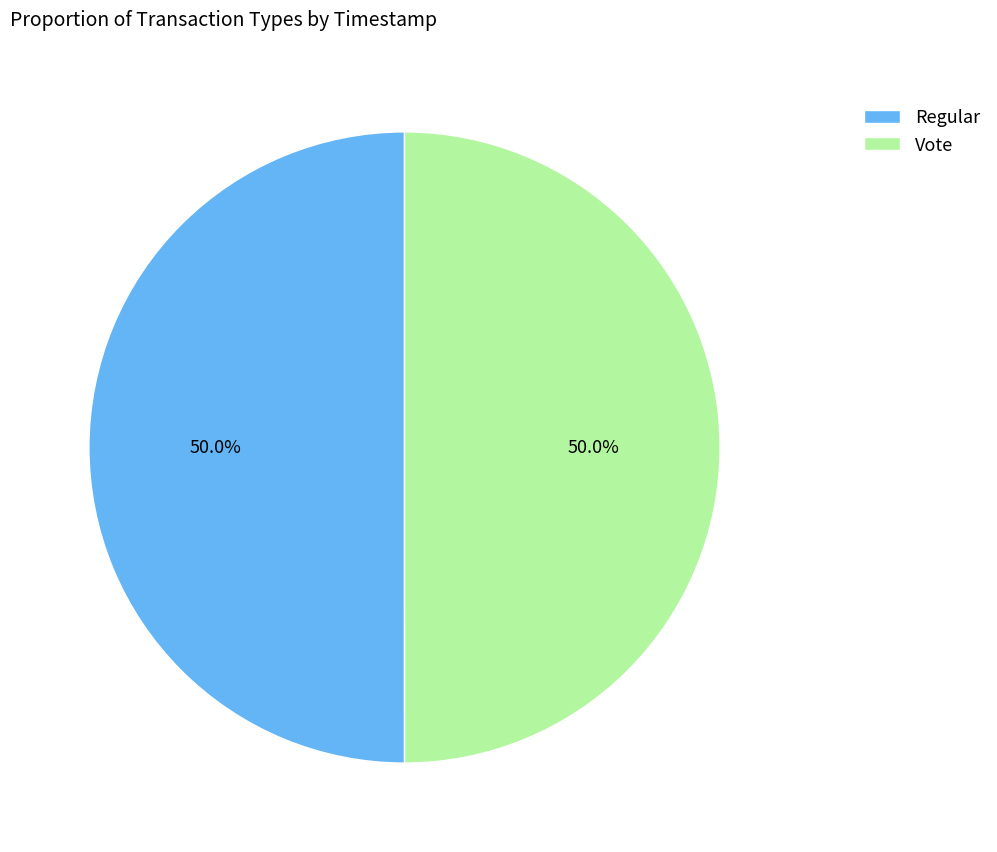

Count the number of slices in the pie.

2